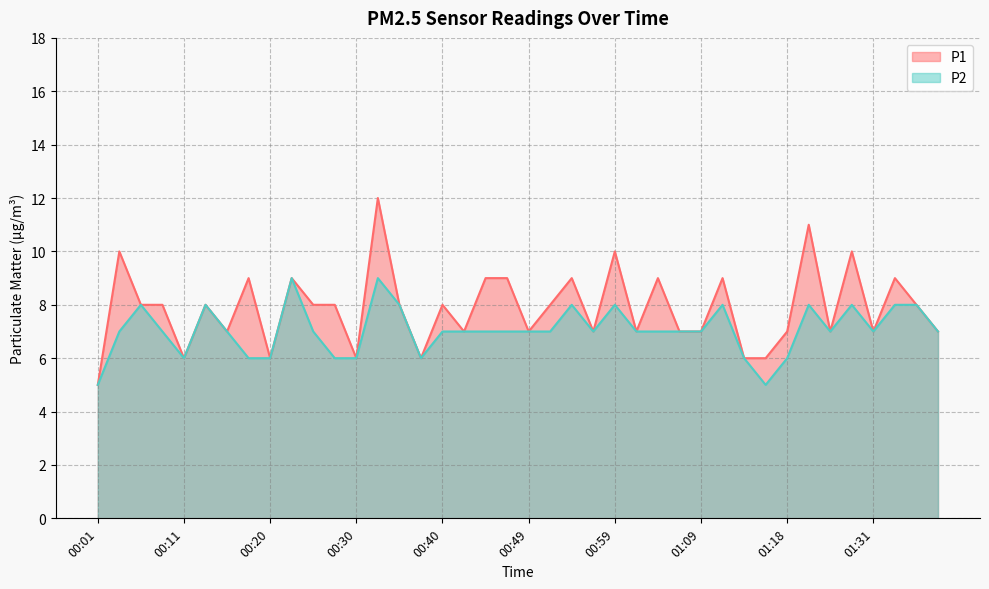

What is the average value of the P2 series?

7